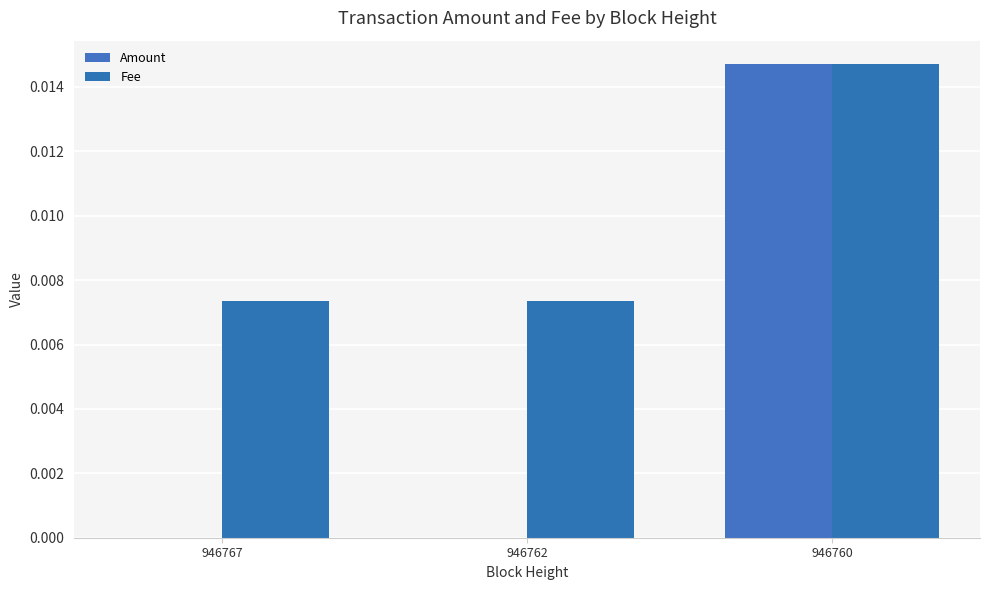

How many Fee values are between 0 and 1?

3